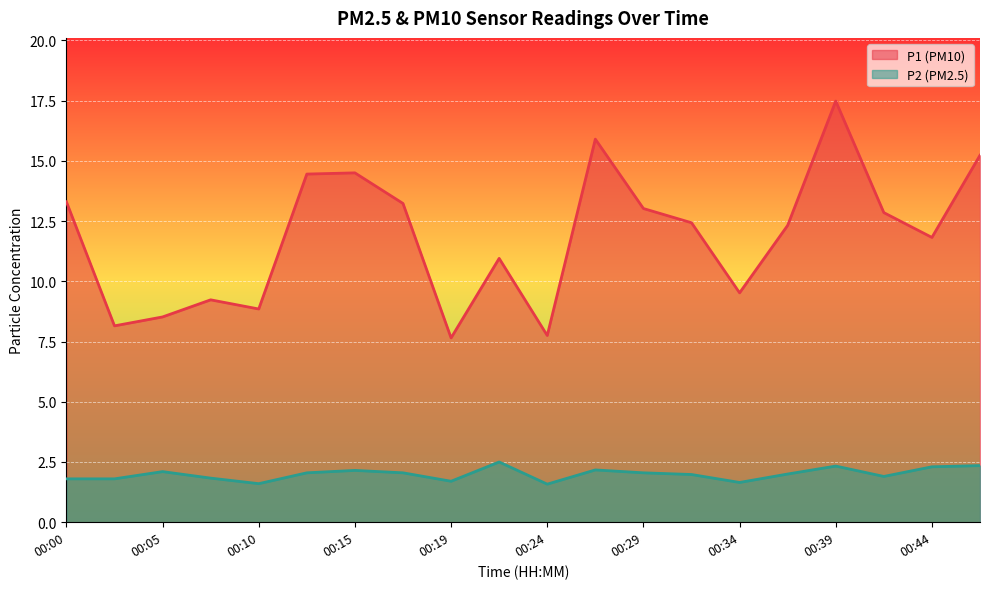

What are all the series names shown in the legend?

P1 (PM10), P2 (PM2.5)